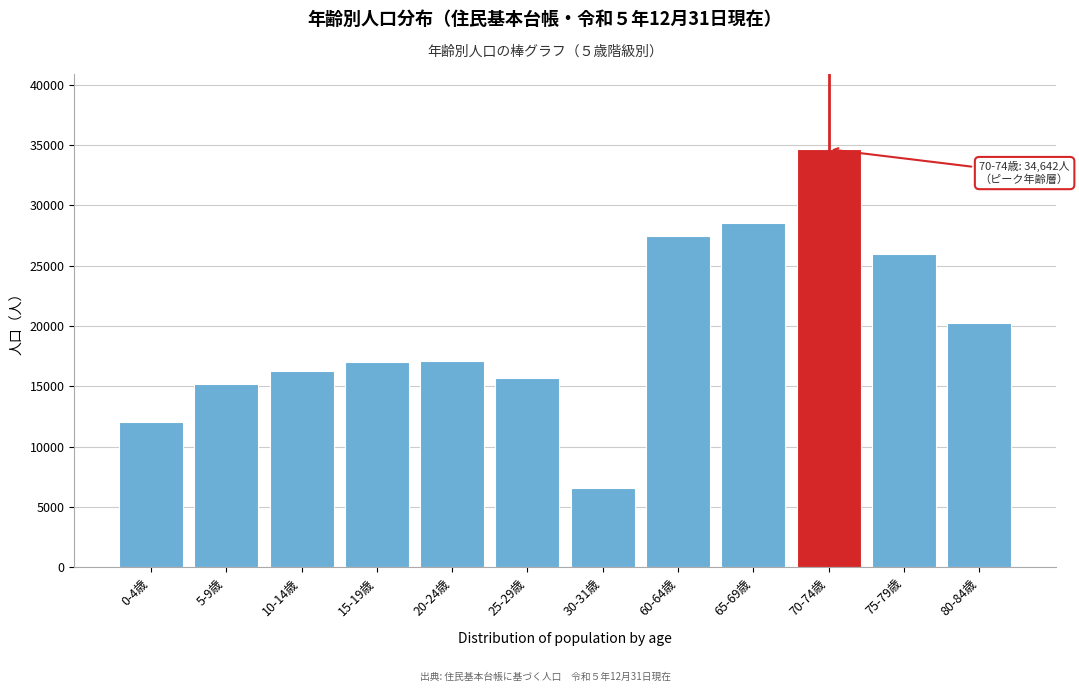

What is the smallest value displayed?

6598